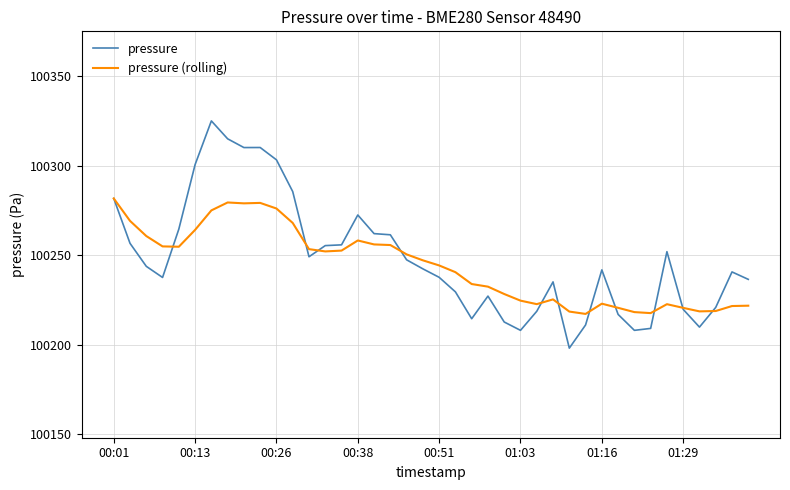

At how many categories does at least one series exceed 100209?

40